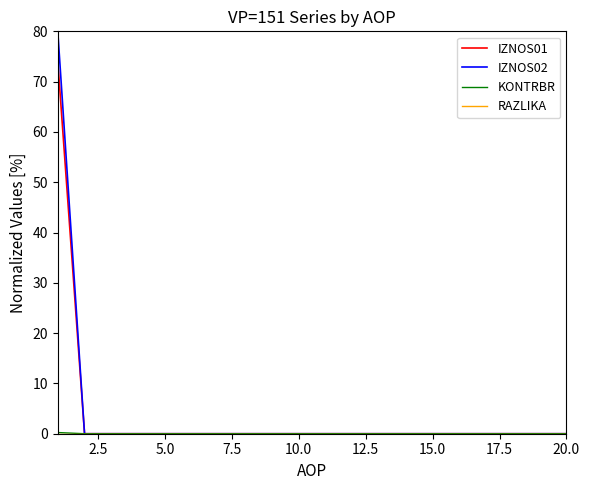

How many categories are shown in the chart?

20